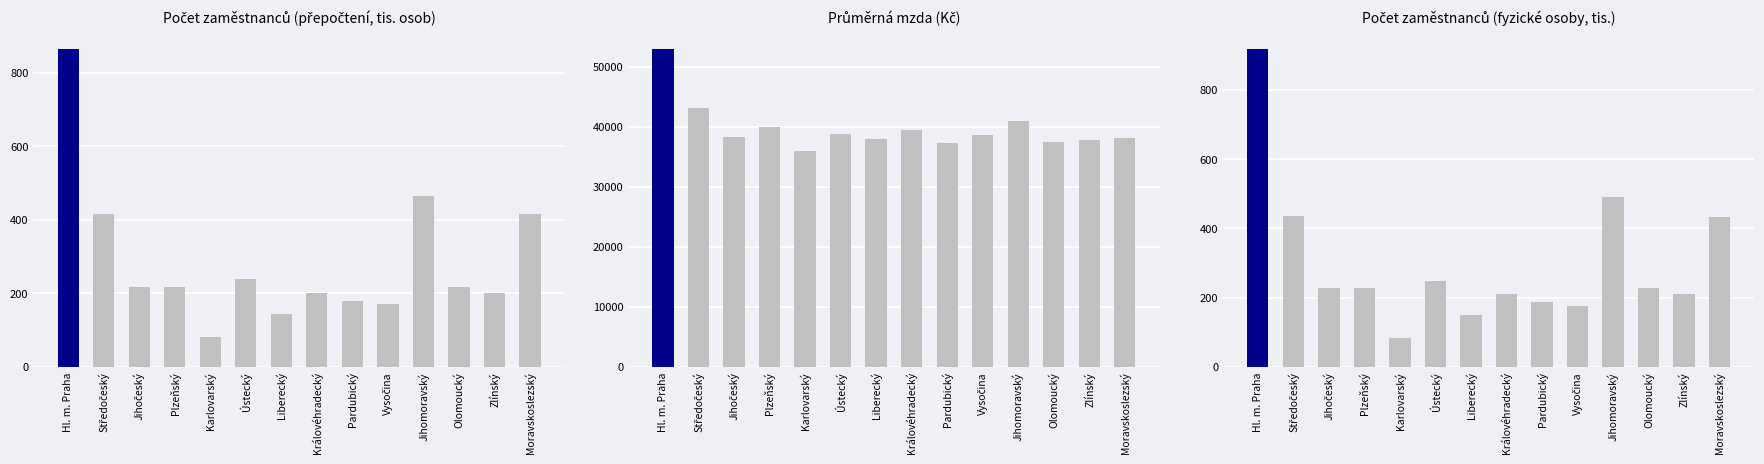

At how many categories does at least one series exceed 50476?

1